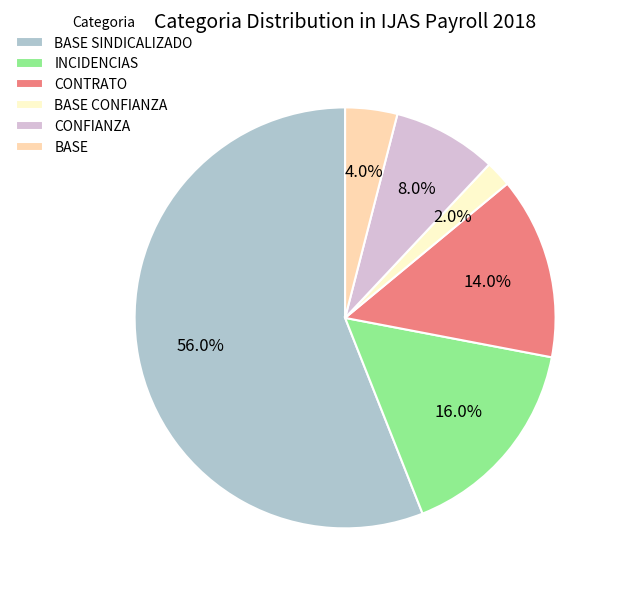

Is the sum of INCIDENCIAS and CONTRATO greater than half?

No